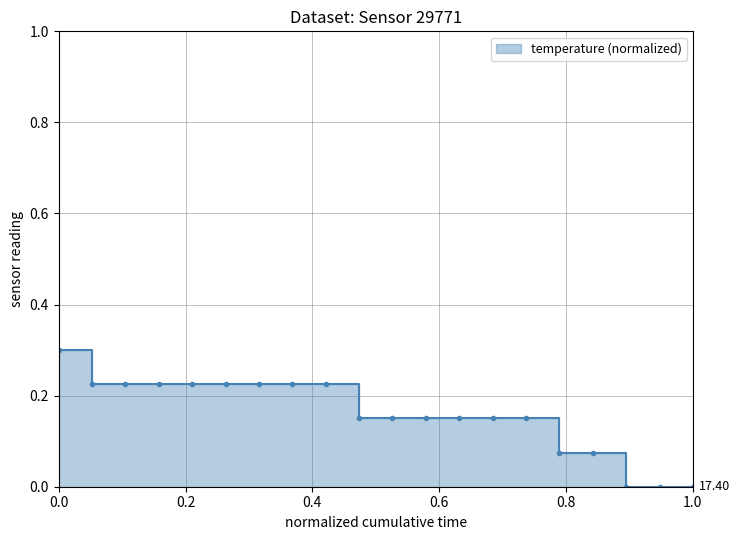

What is the maximum value shown in the chart?

0.3